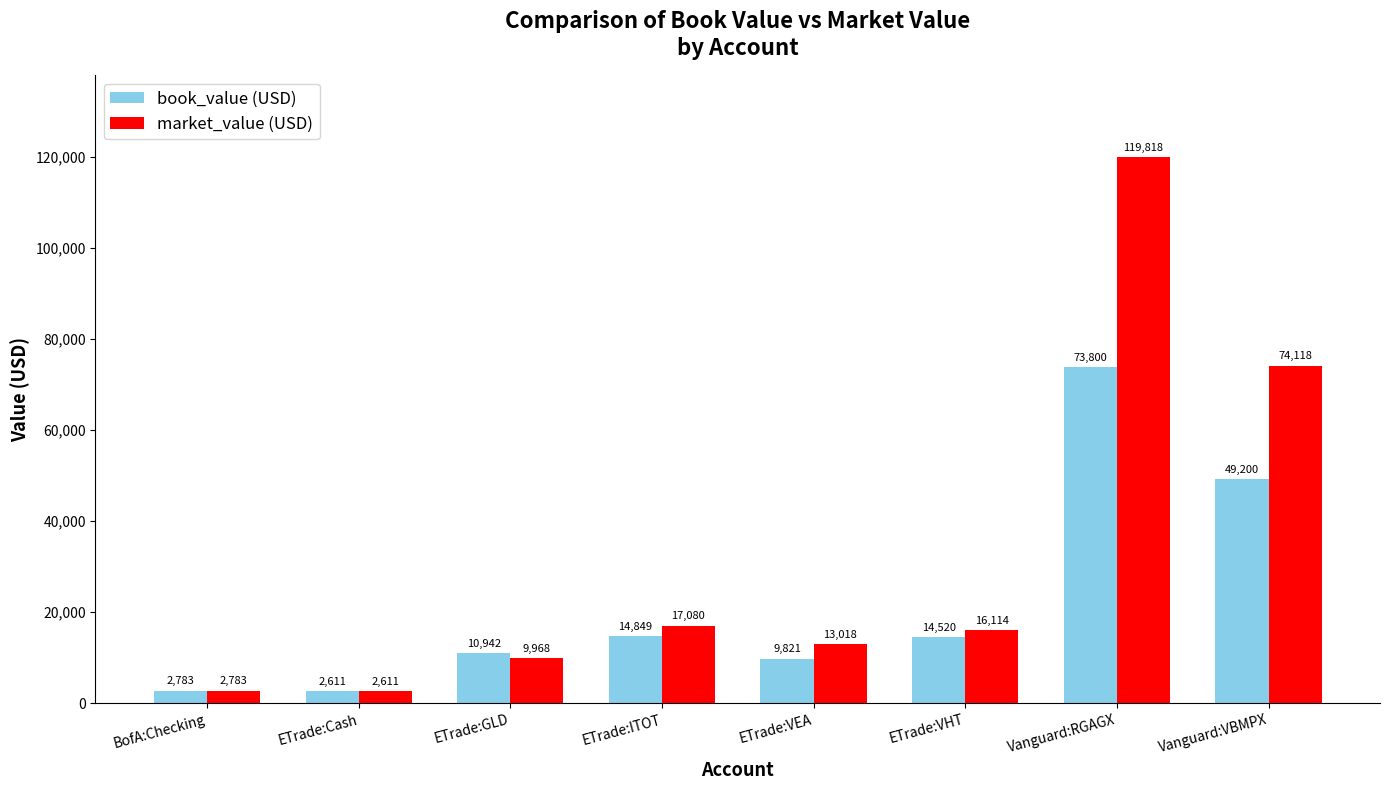

Where is market_value (USD) nearest to the value 61214?

Vanguard:VBMPX